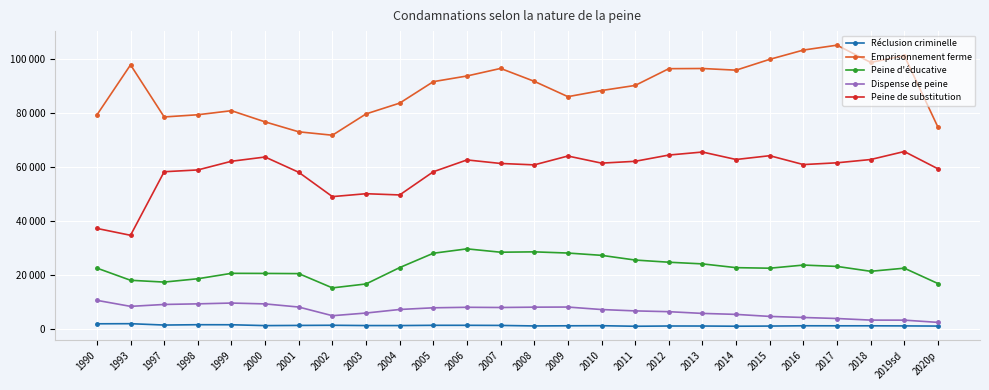

What is the average value of the Dispense de peine series?

6701